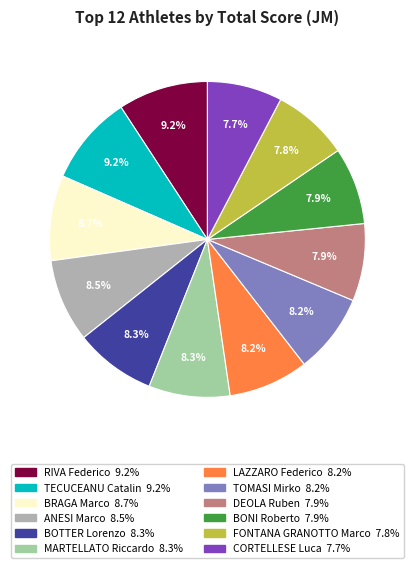

True or false: FONTANA GRANOTTO Marco accounts for 8% of the total.

True